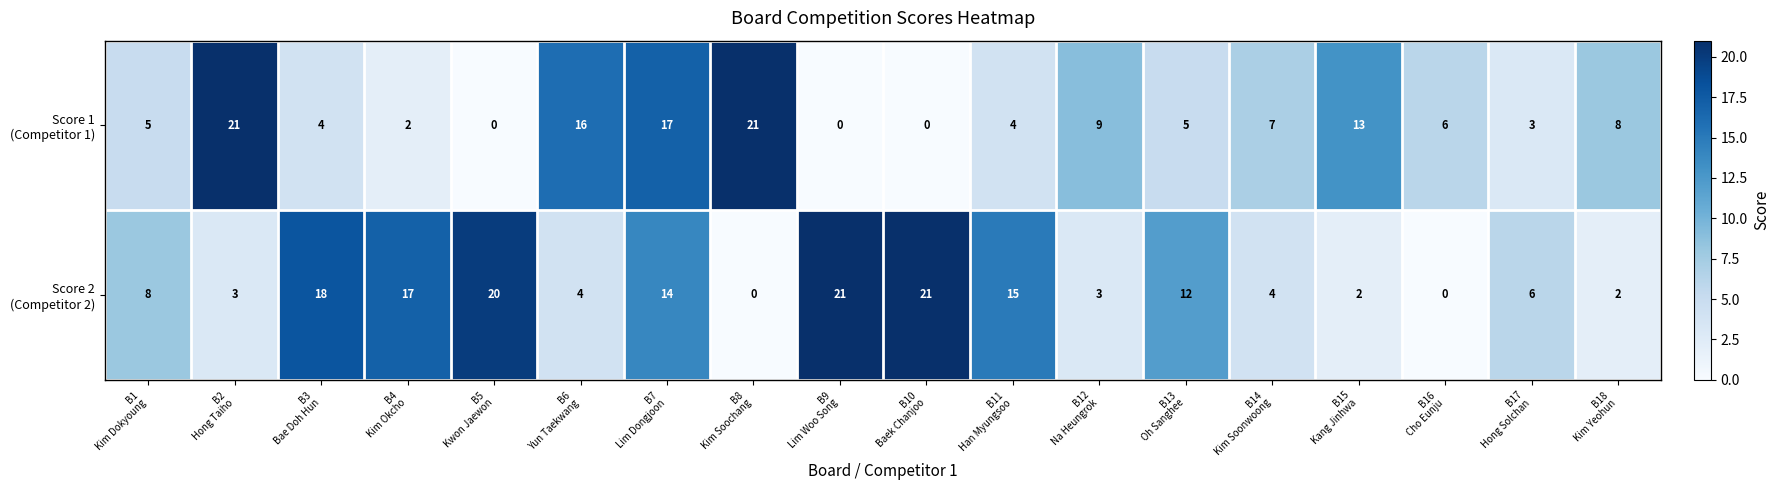

At how many categories does at least one series exceed 4?

18